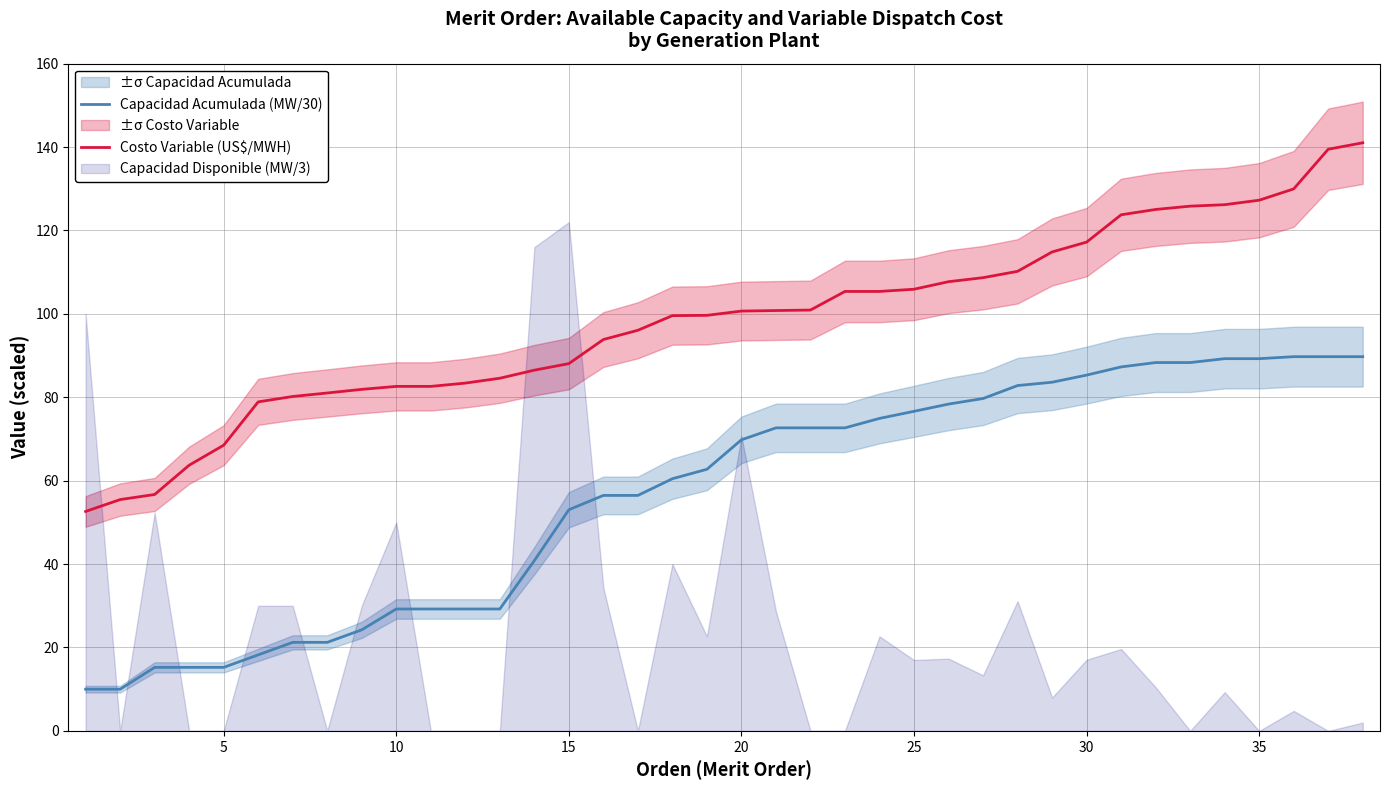

How many categories are shown in the chart?

38